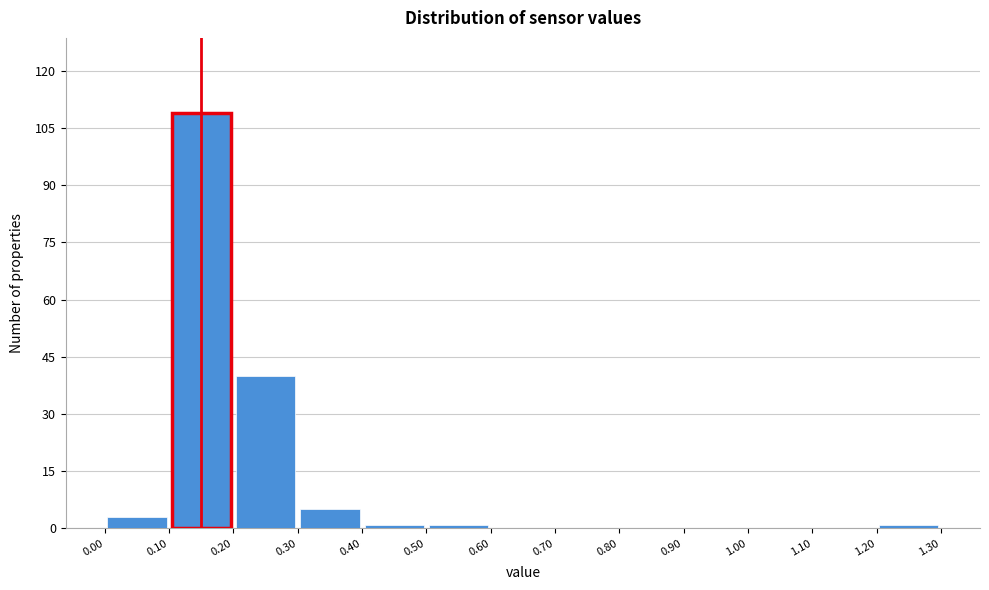

Reading left to right, transcribe this chart: for each bar, give the range it covers on the x-axis and its height. The values are not printed on the chart, so give them approximately, as read against the axis.

0.00 to 0.10: 4
0.10 to 0.20: 110
0.20 to 0.30: 40
0.30 to 0.40: 6
0.40 to 0.50: under 2
0.50 to 0.60: under 2
0.60 to 0.70: 0
0.70 to 0.80: 0
0.80 to 0.90: 0
0.90 to 1.00: 0
1.00 to 1.10: 0
1.10 to 1.20: 0
1.20 to 1.30: under 2